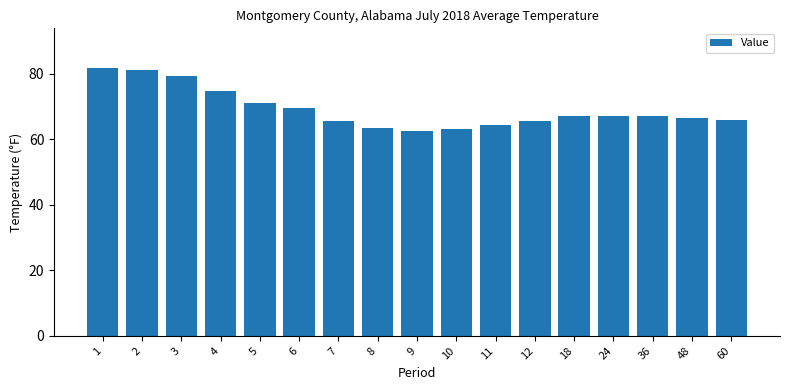

What is the change in value from 8 to 48?

+3.3